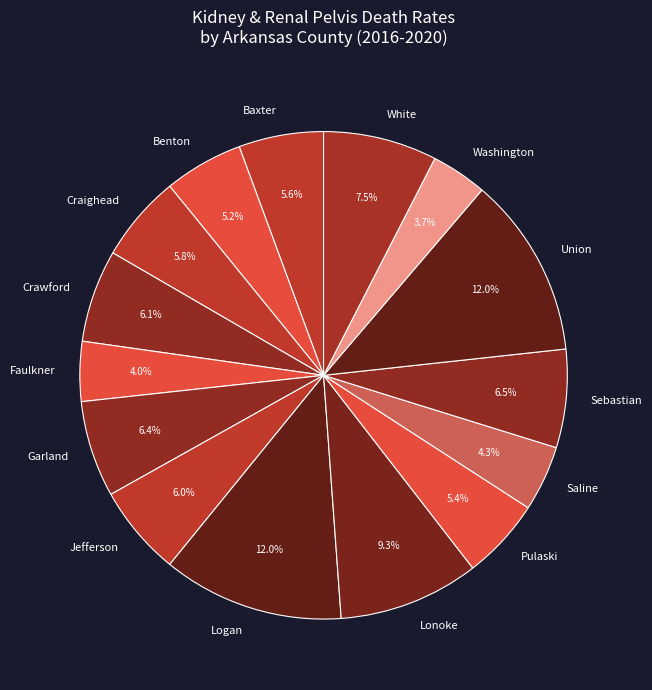

Does Garland account for over 50% of the chart?

No